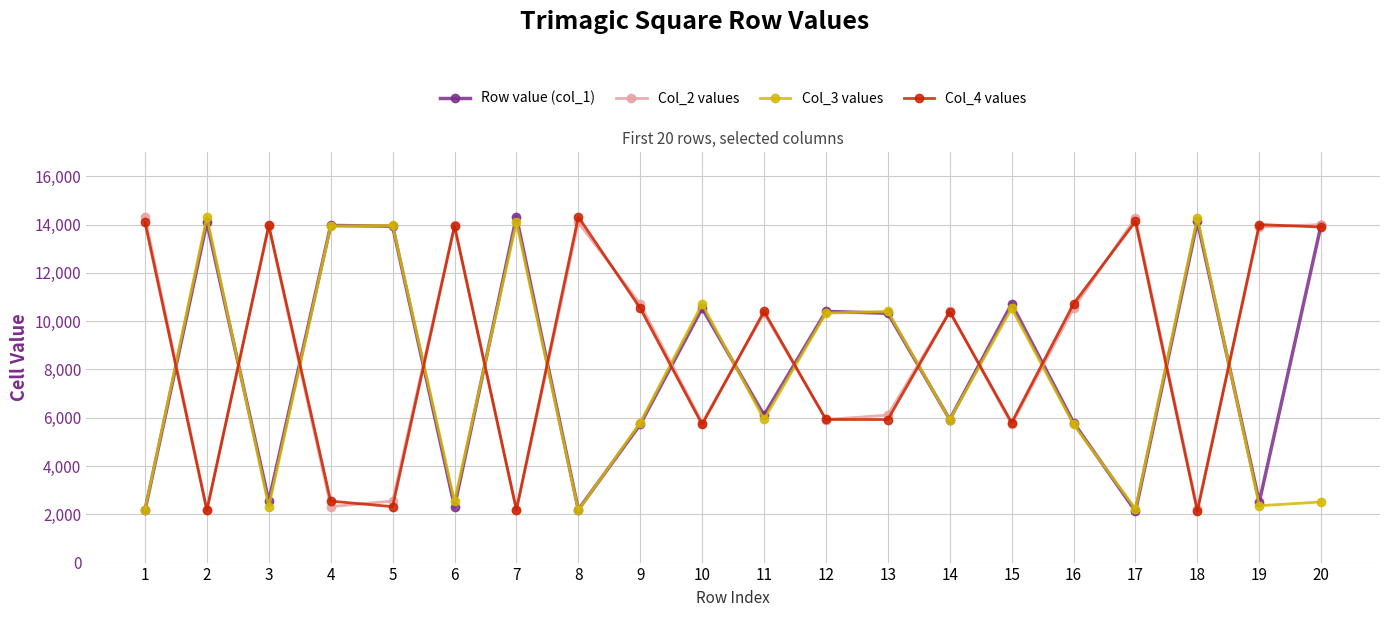

At which category is the sum across all series the highest?

20